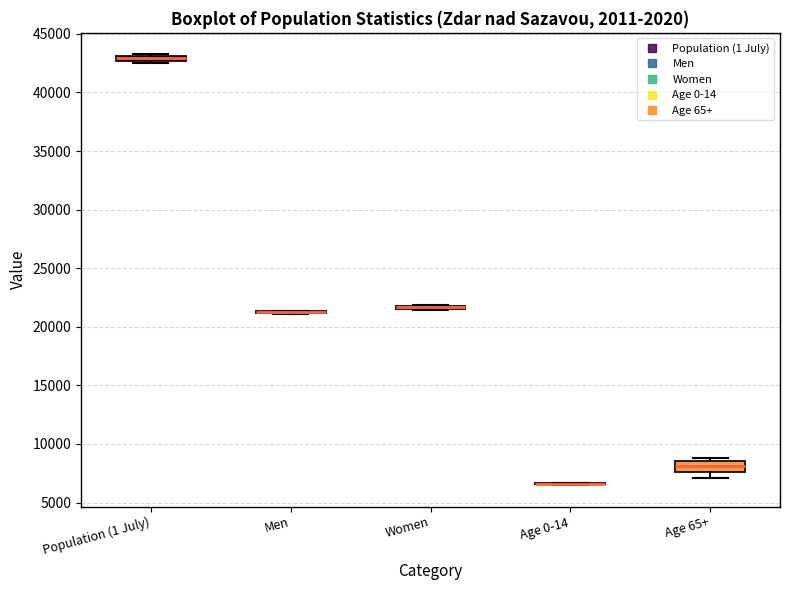

Where is the upper edge of the box for Population (1 July) on the y-axis? The values are not printed on the chart, so give them approximately, as read against the axis.

43000